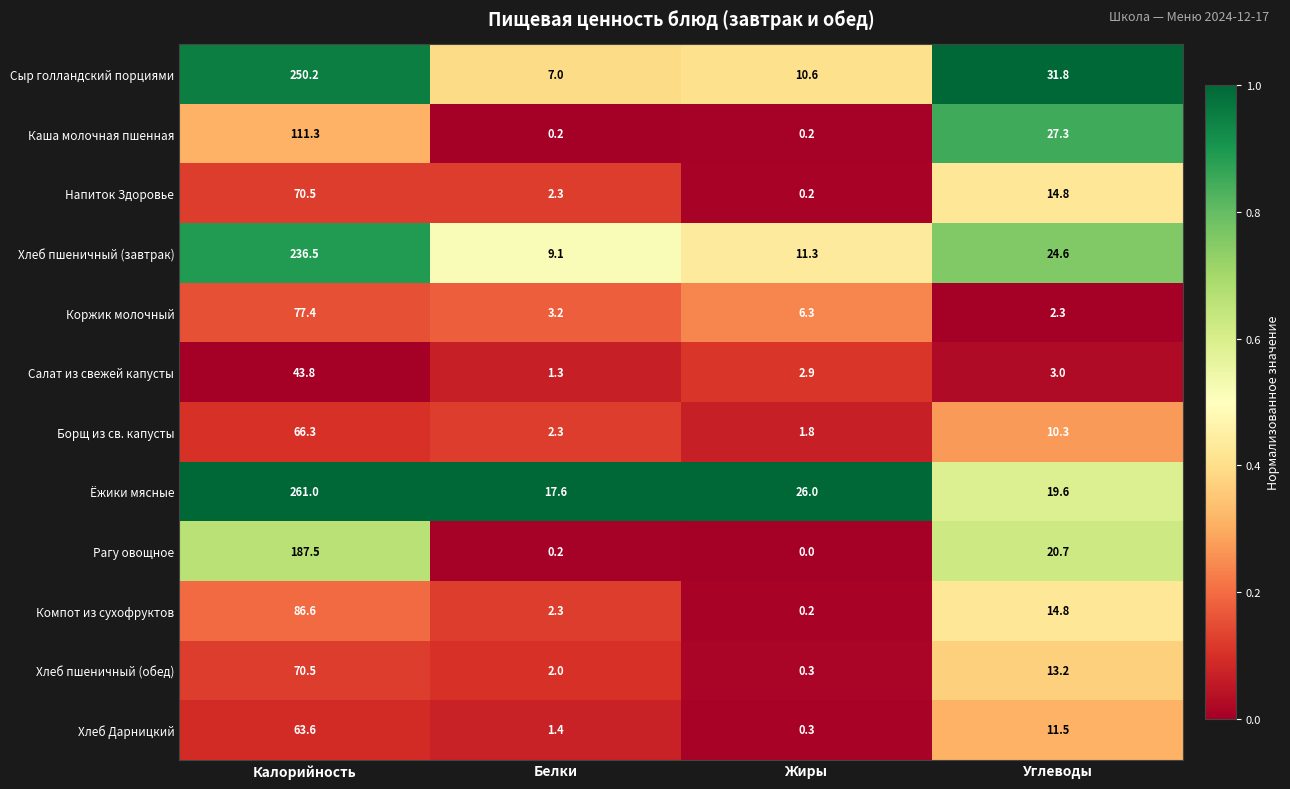

What is the average value of the Хлеб пшеничный (завтрак) series?

70.4